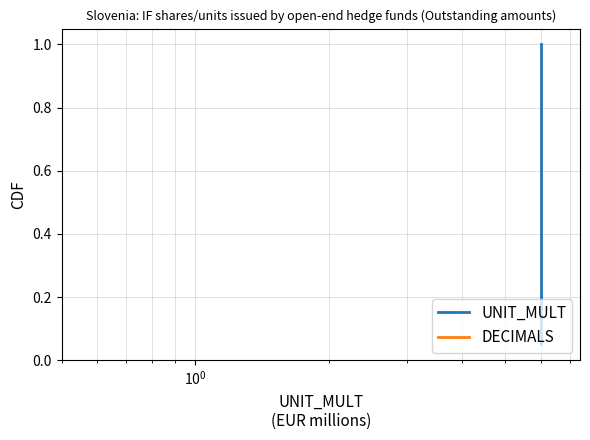

True or false: DECIMALS and UNIT_MULT cross at least once.

False